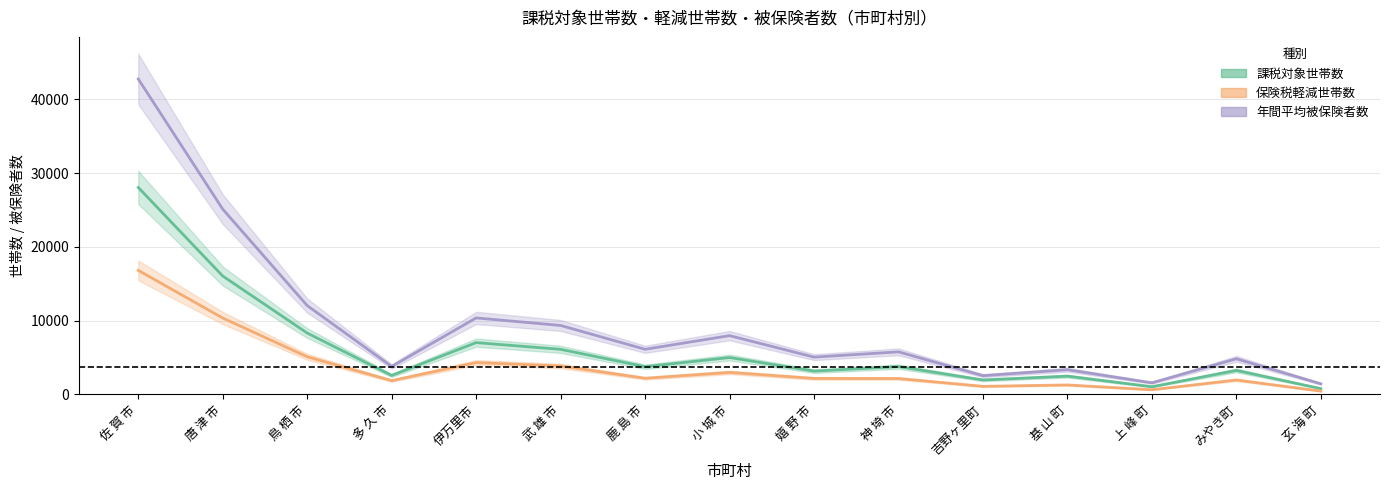

At how many categories does at least one series exceed 26030?

1